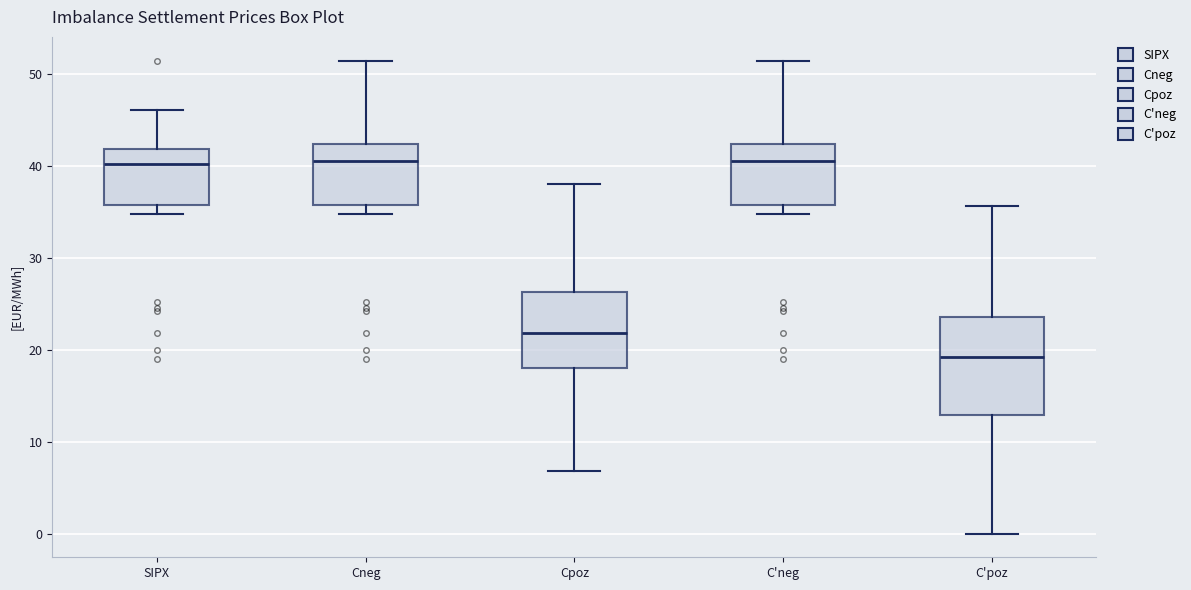

Which box's median line is the lowest?

C'poz